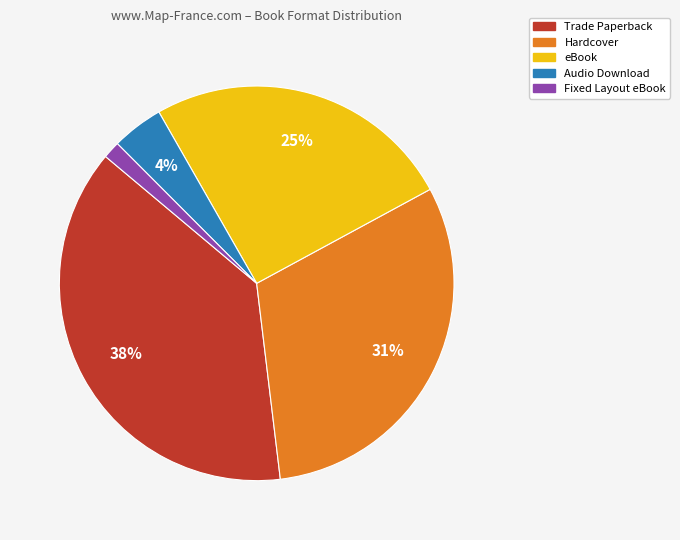

To the nearest percent, what percentage of the pie is Hardcover?

31%